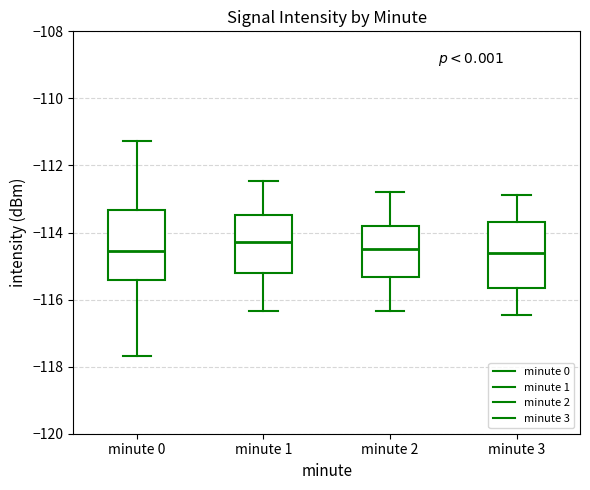

Reading left to right, read every box against the y-axis: the position of its median line, the range the box covers, and the ends of its whiskers. The values are not printed on the chart, so give them approximately, as read against the axis.

minute 0: median -114.6, box -115.4 to -113.4, whiskers -117.6 to -111.2
minute 1: median -114.2, box -115.2 to -113.4, whiskers -116.4 to -112.4
minute 2: median -114.6, box -115.4 to -113.8, whiskers -116.4 to -112.8
minute 3: median -114.6, box -115.6 to -113.6, whiskers -116.4 to -112.8